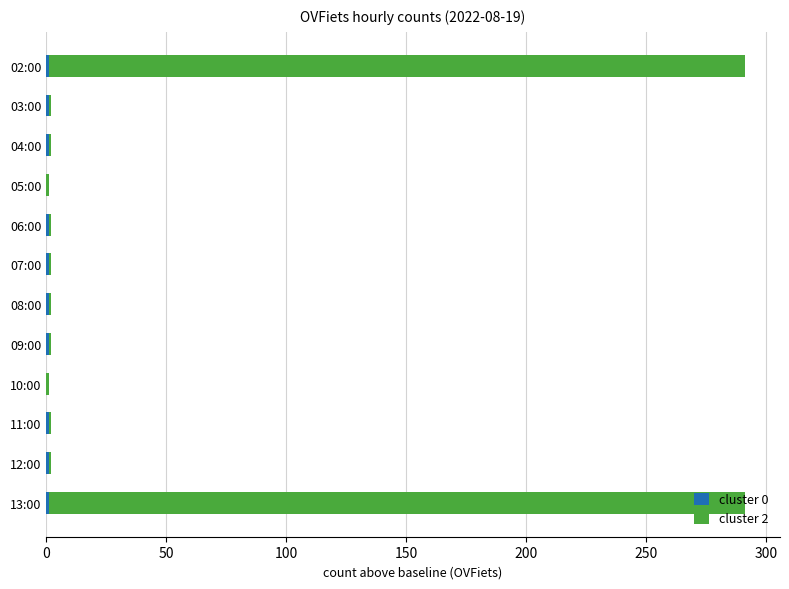

Rank the series by their maximum value, from highest to lowest.

cluster 2, cluster 0